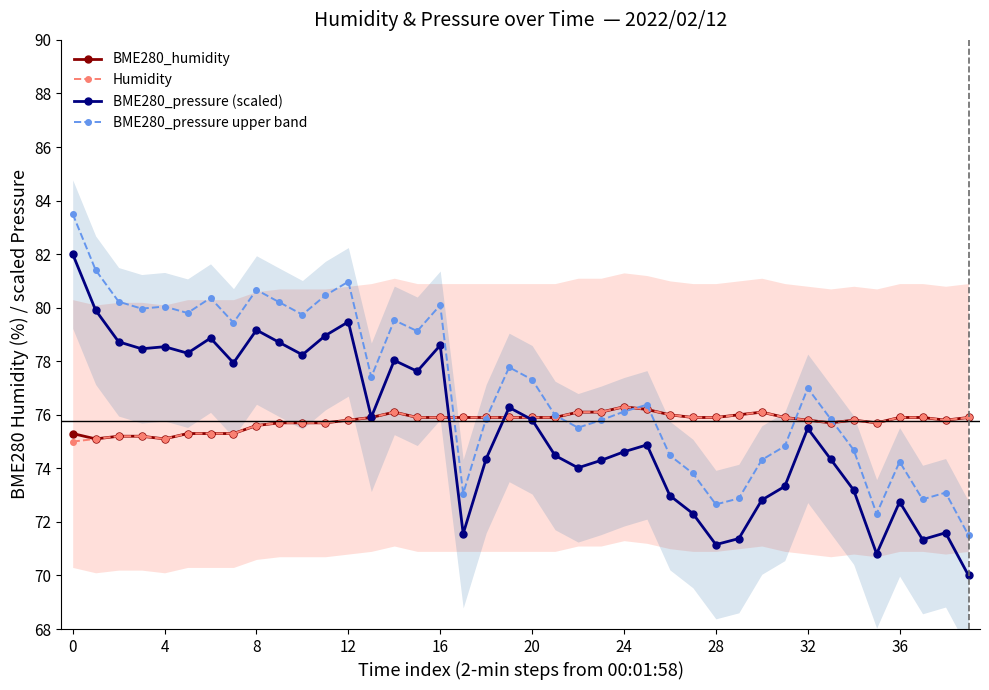

True or false: BME280_pressure upper band has a value of 74.3 at 30.

True